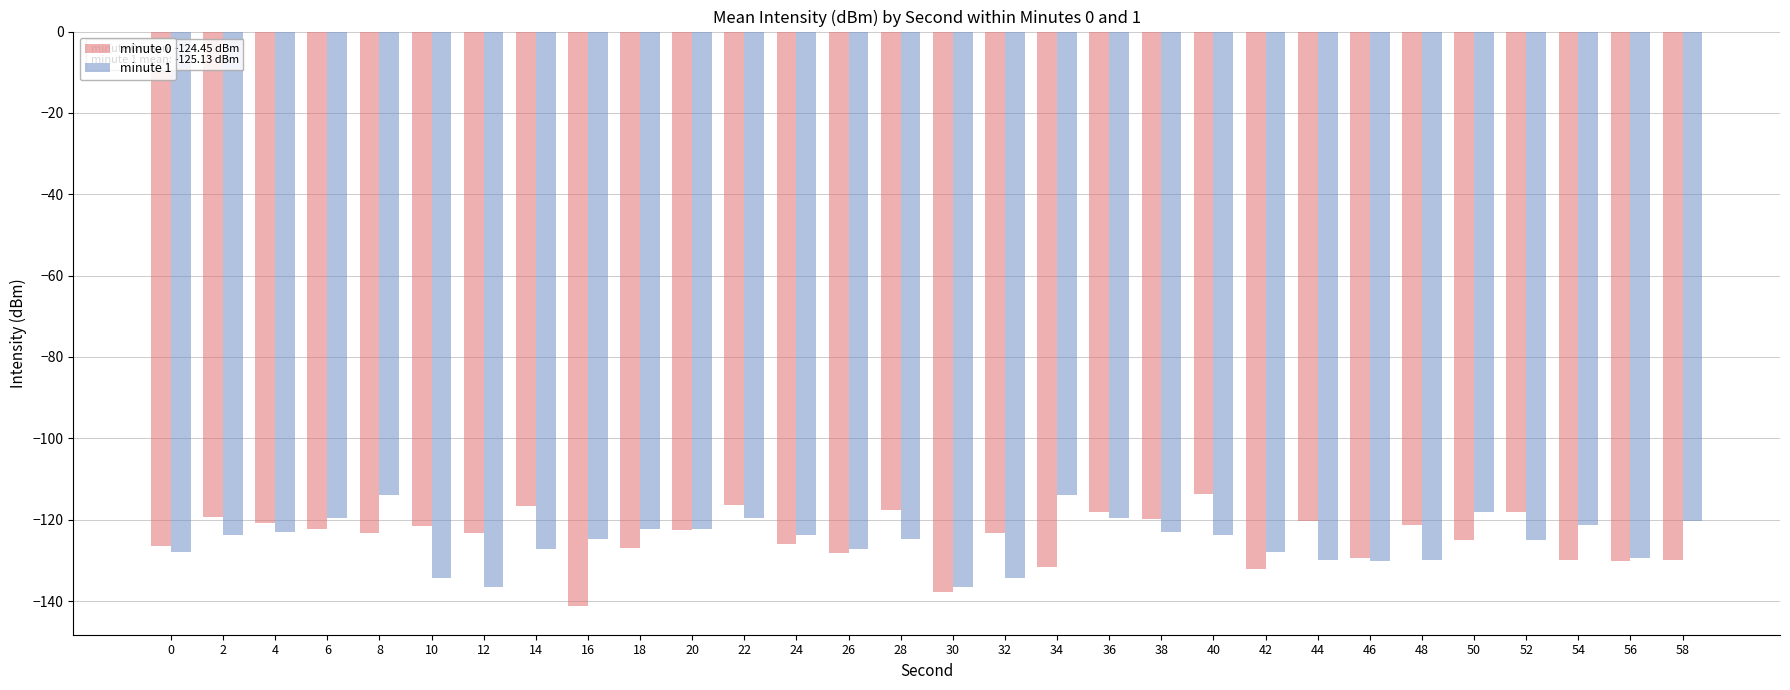

What is the difference between the maximum and minimum values in the minute 1 series?

22.7